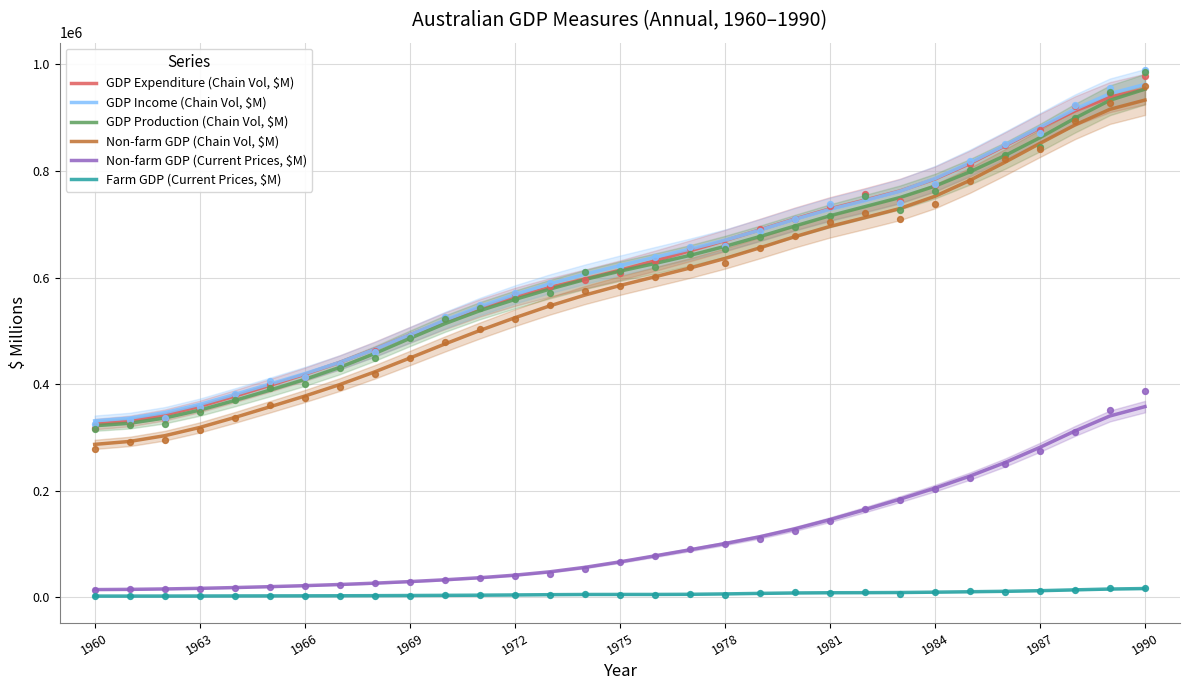

Which series reaches the maximum Y coordinate?

GDP Income (Chain Vol, $M)